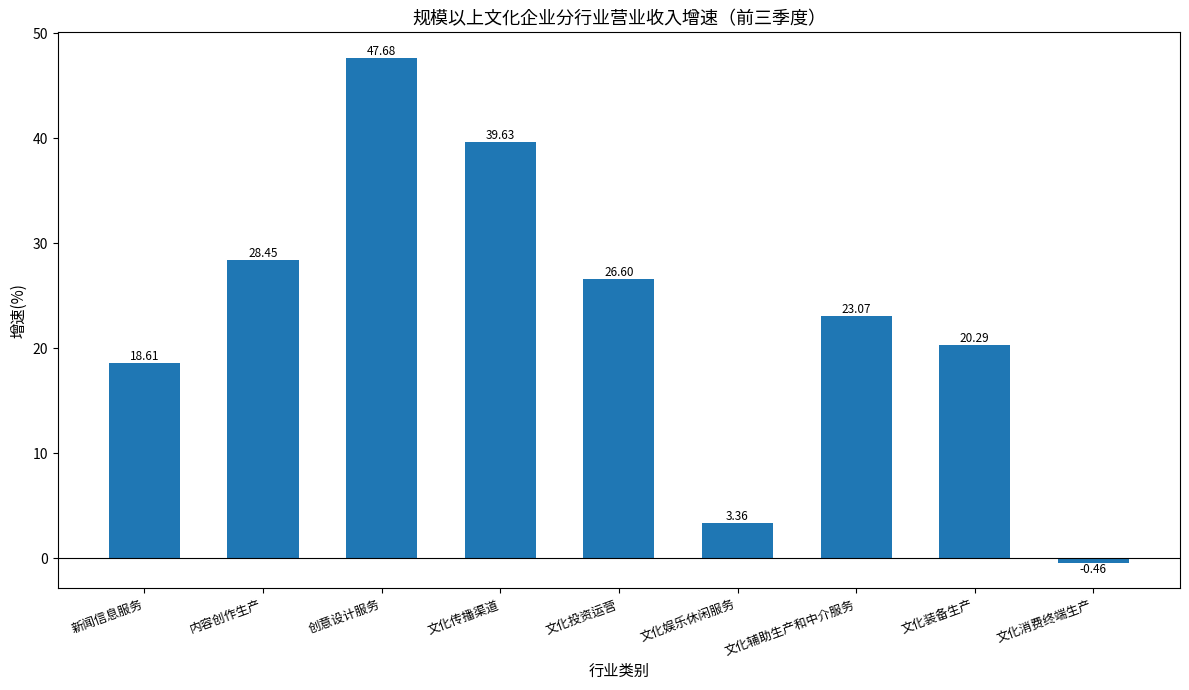

True or false: the data shows 47.7 at 创意设计服务.

True